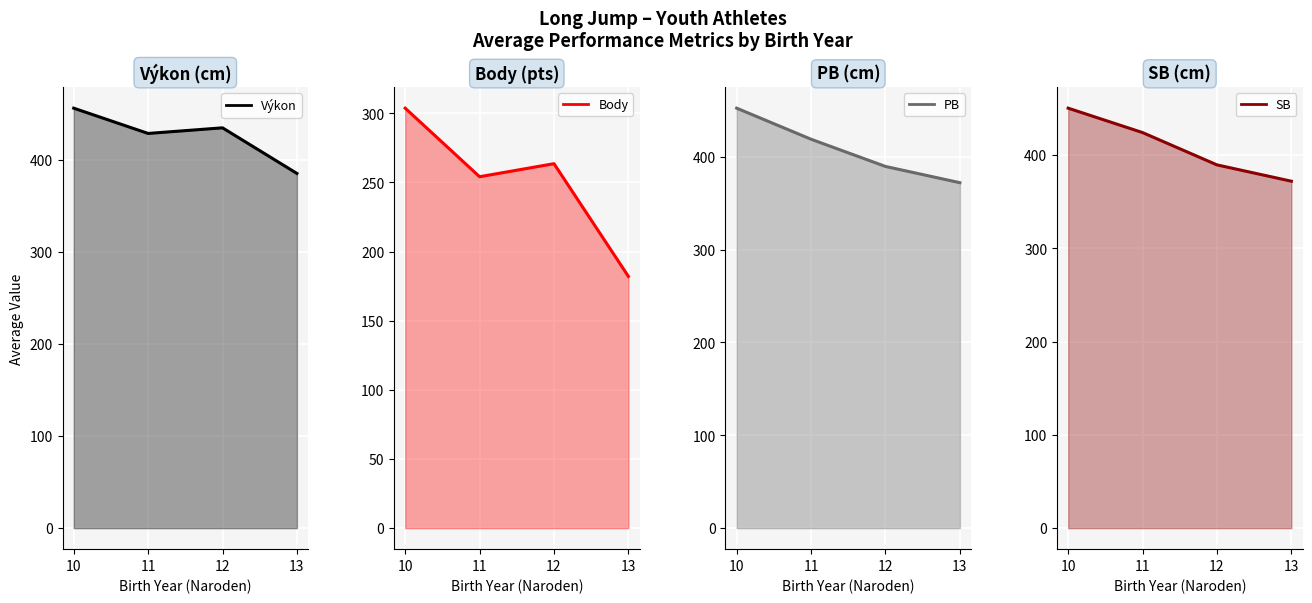

What are all the series names shown in the legend?

Výkon (line), Body (line), PB (line), SB (line)